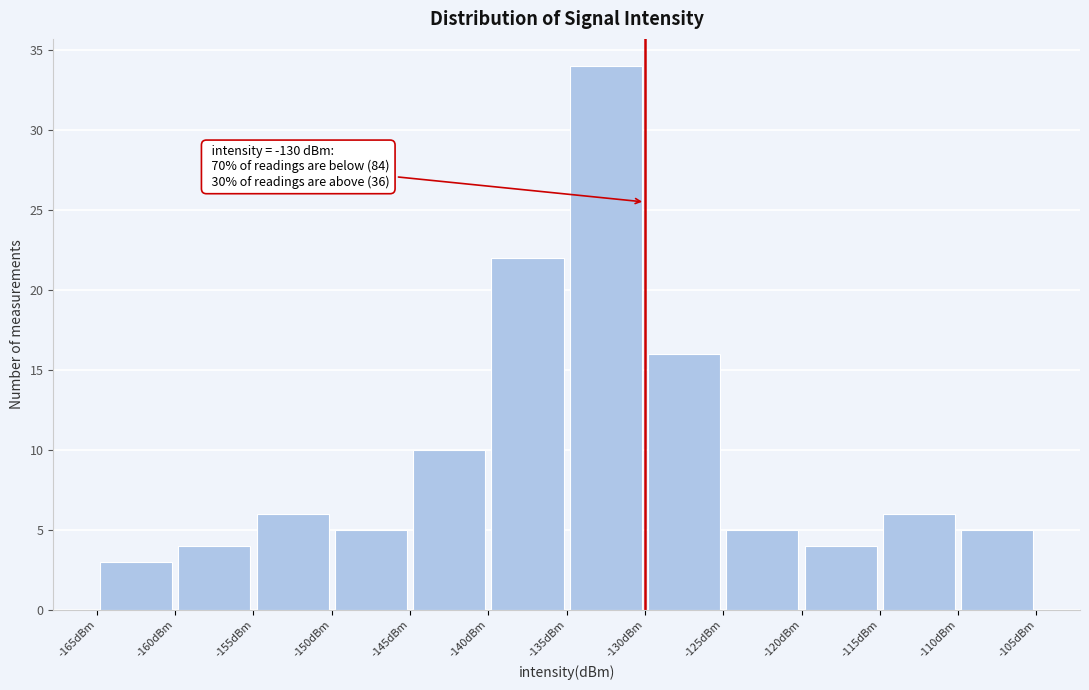

Which range on the x-axis has the tallest bar?

-135 to -130